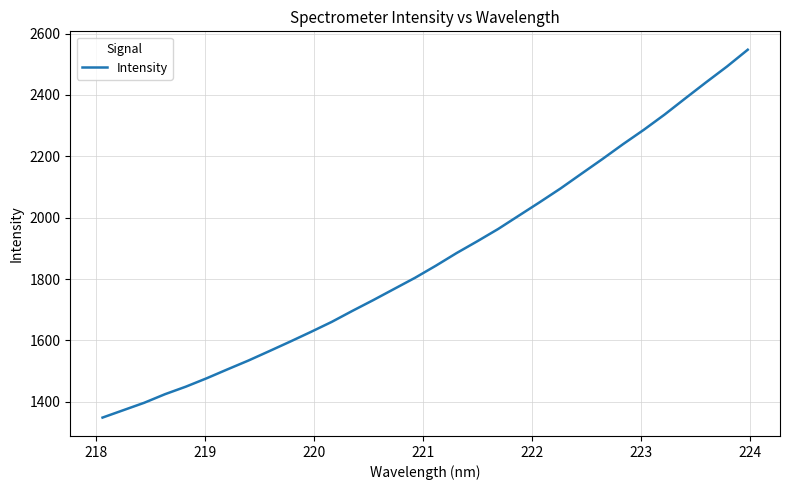

What is the difference between the maximum and minimum values?

1198.5